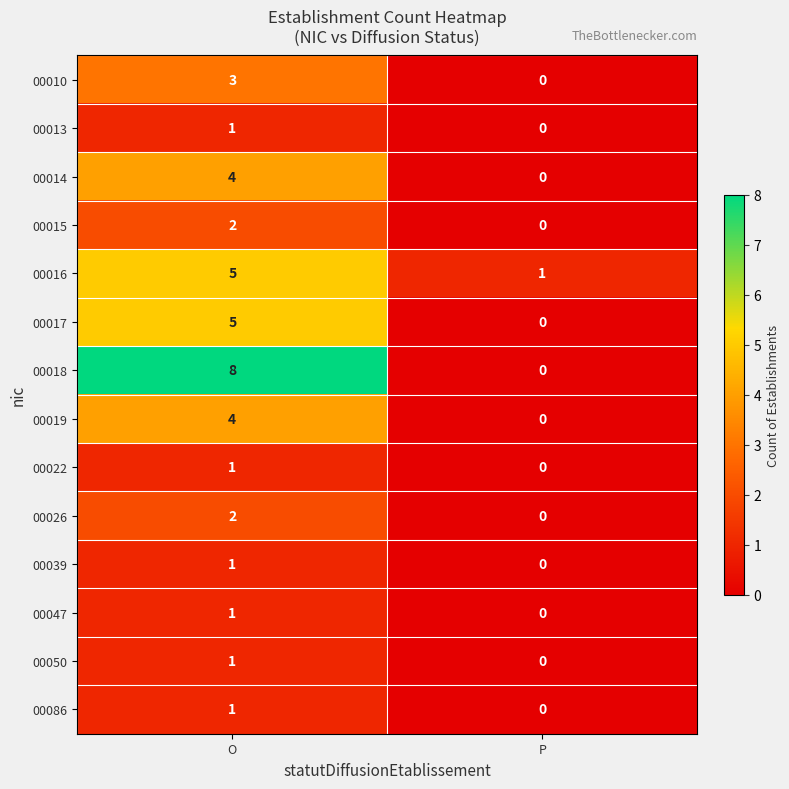

At how many categories does at least one series exceed 3?

1